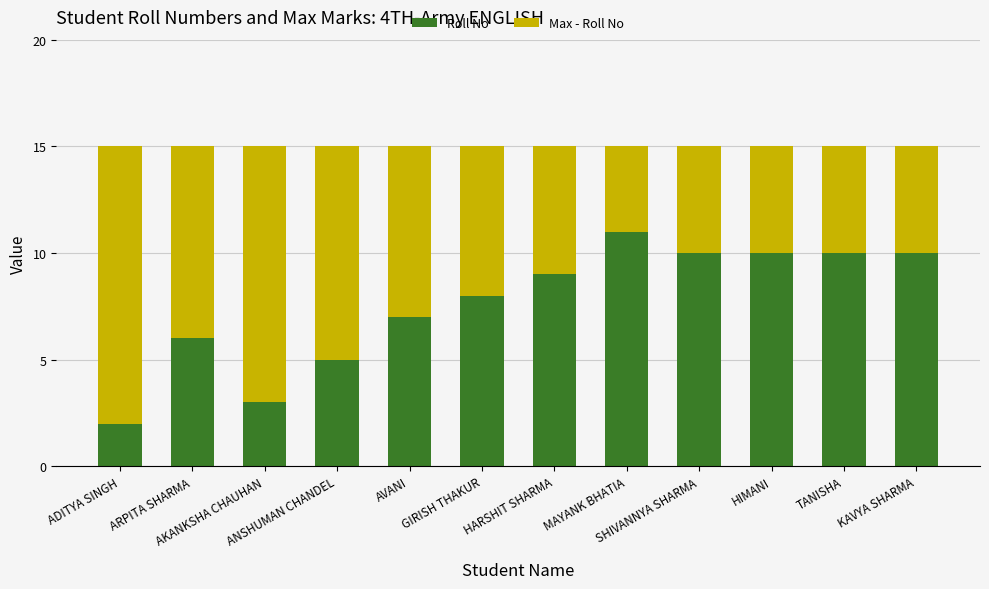

What is the sum of all Roll No values?

91